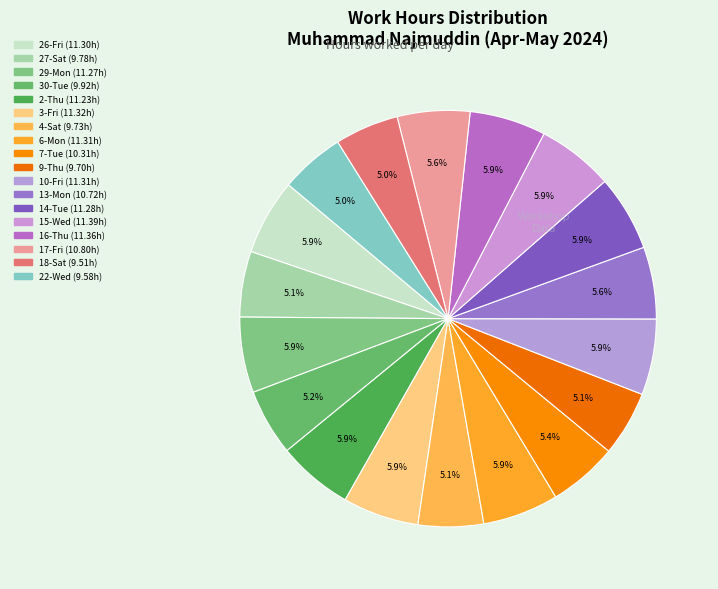

Which category has the biggest portion of the pie?

15-Wed